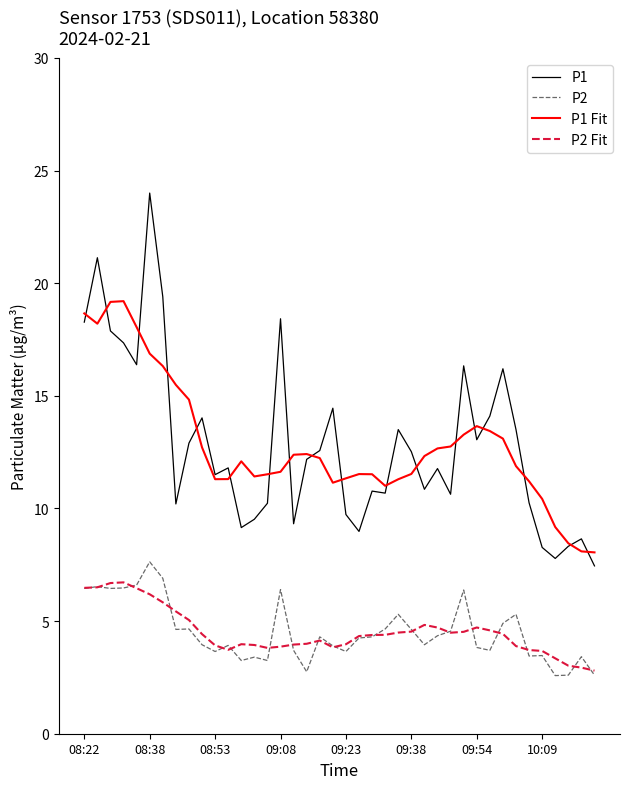

True or false: P2 Fit and P1 Fit cross at least once.

False